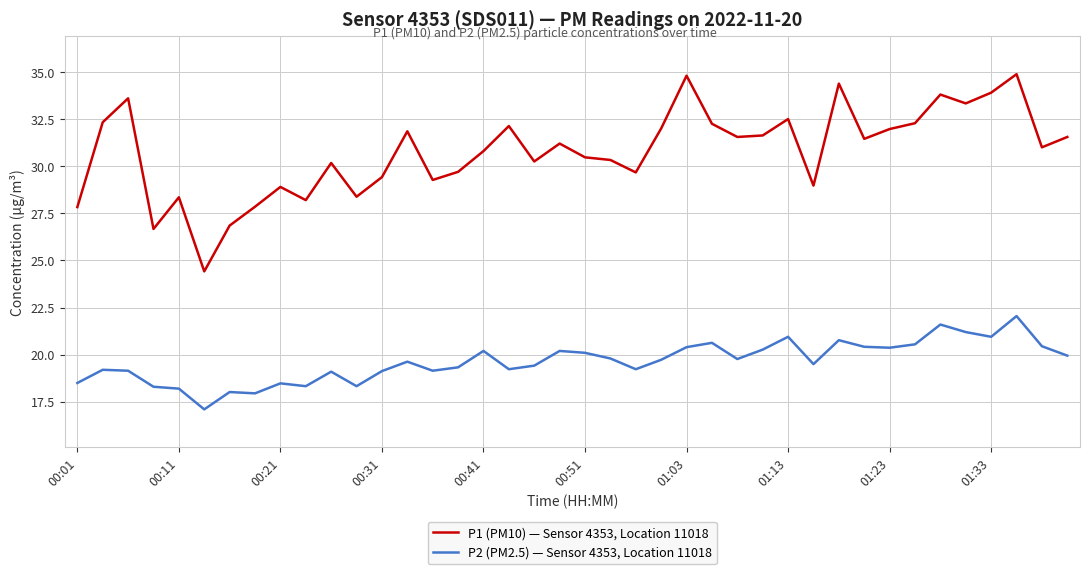

True or false: P1 (PM10) — Sensor 4353, Location 11018 and P2 (PM2.5) — Sensor 4353, Location 11018 cross at least once.

False